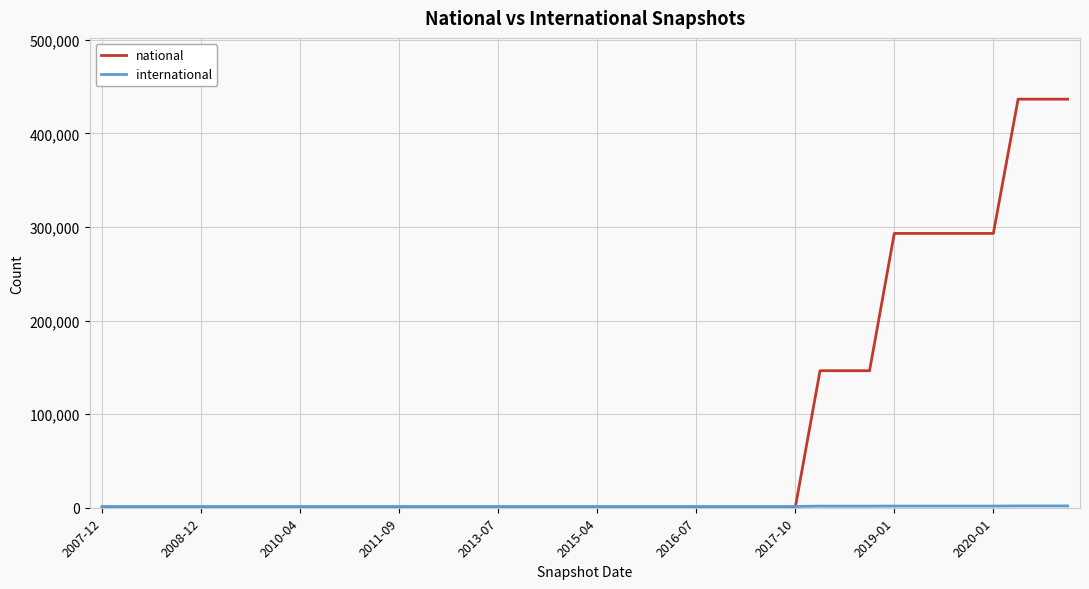

Which series has the widest spread of values?

national